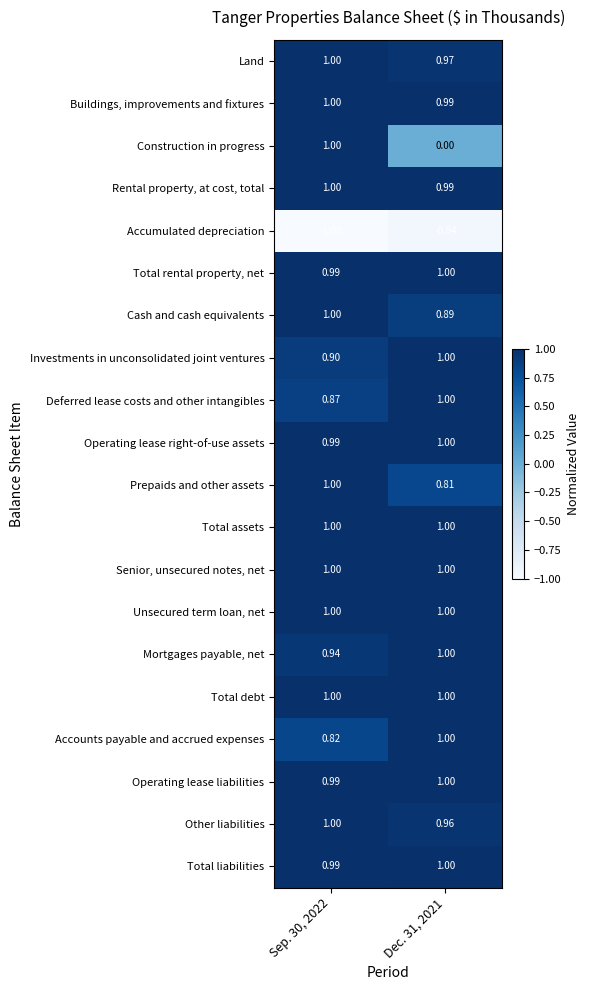

Which series changed the most between Sep. 30, 2022 and Dec. 31, 2021?

Construction in progress